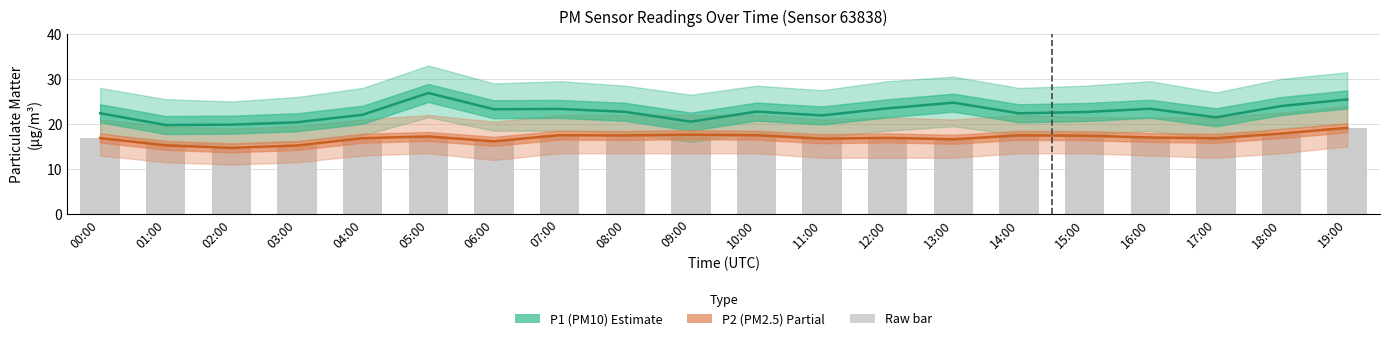

Count the number of categories in the chart.

20